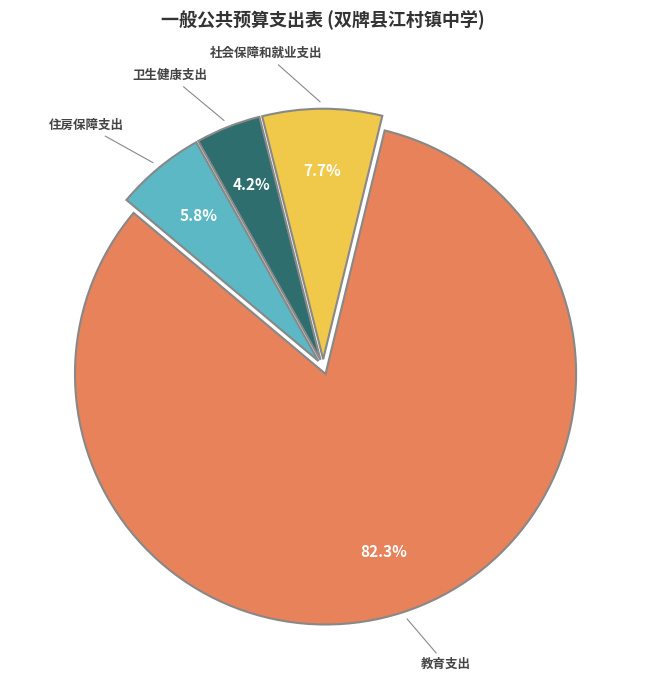

Is there any slice that represents more than half of the pie?

Yes